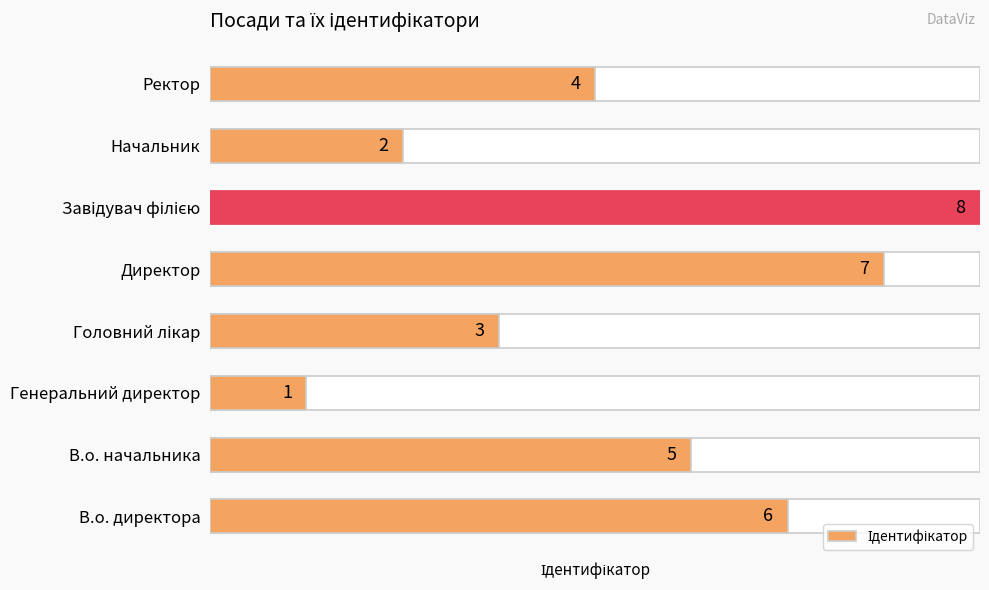

Reading left to right, transcribe all the data shown in this chart.

6	5	1	3	7	8	2	4